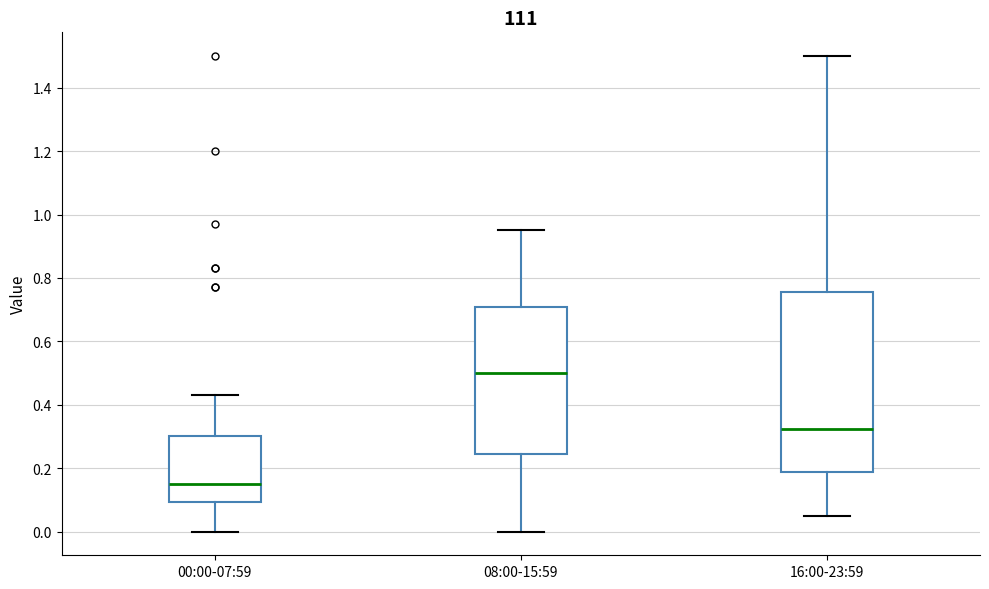

Which box is the tallest, from its lower edge to its upper edge?

16:00-23:59